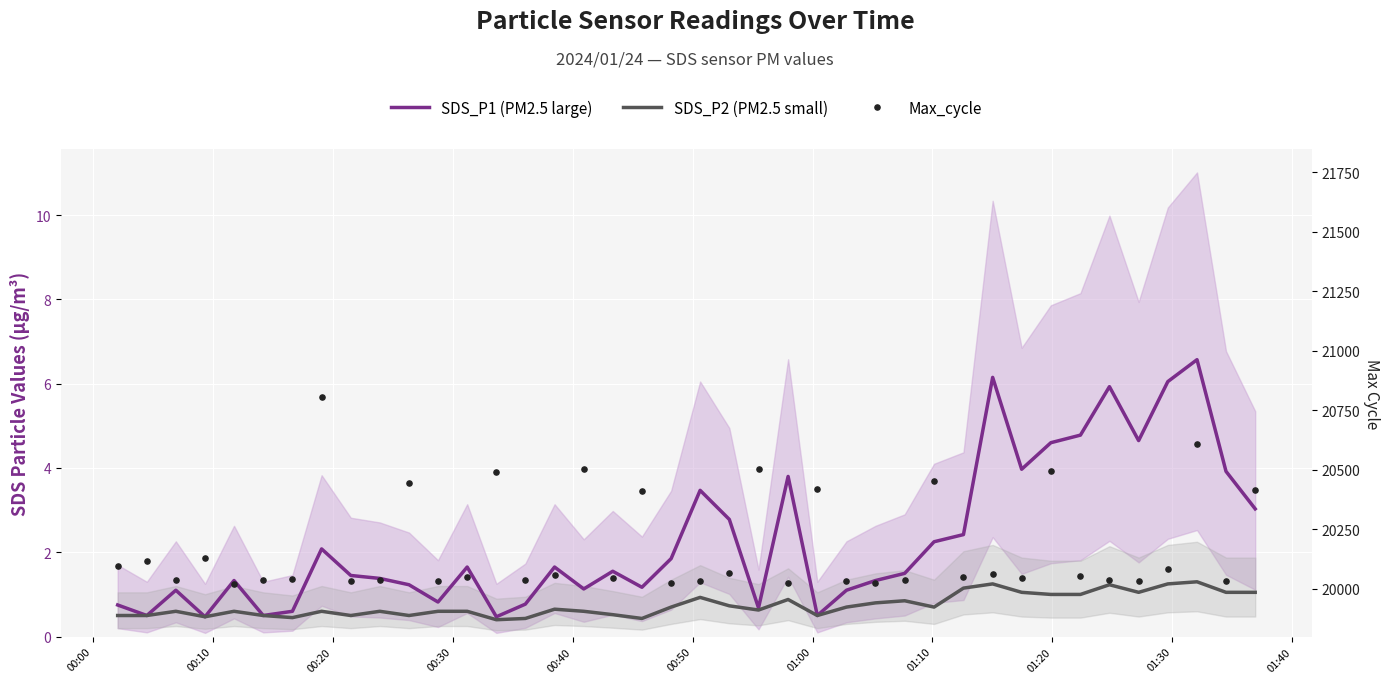

What are all the series names shown in the legend?

SDS_P1 (PM2.5 large), SDS_P2 (PM2.5 small), Max_cycle